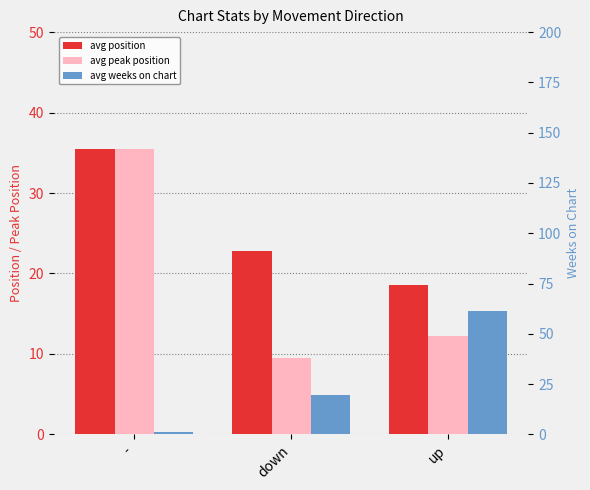

What is the sum of the avg position values at up and -?

54.0